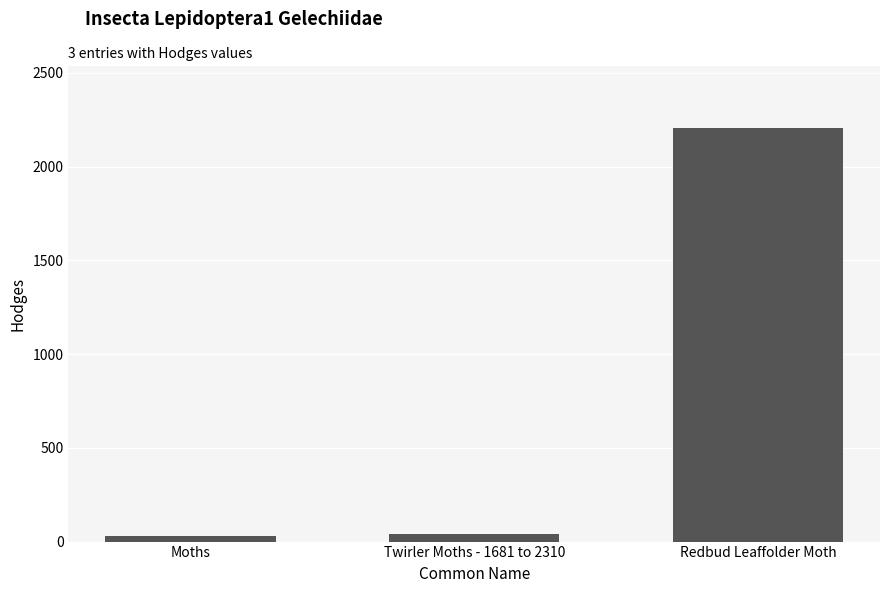

What is the value of the 2nd bar from the left?

42.1